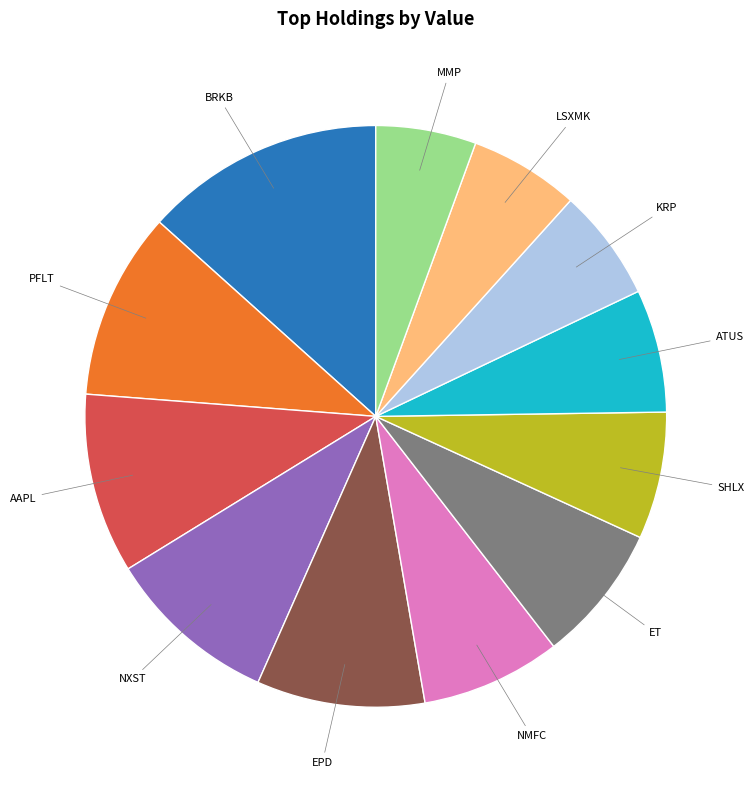

Is there any slice that represents more than half of the pie?

No